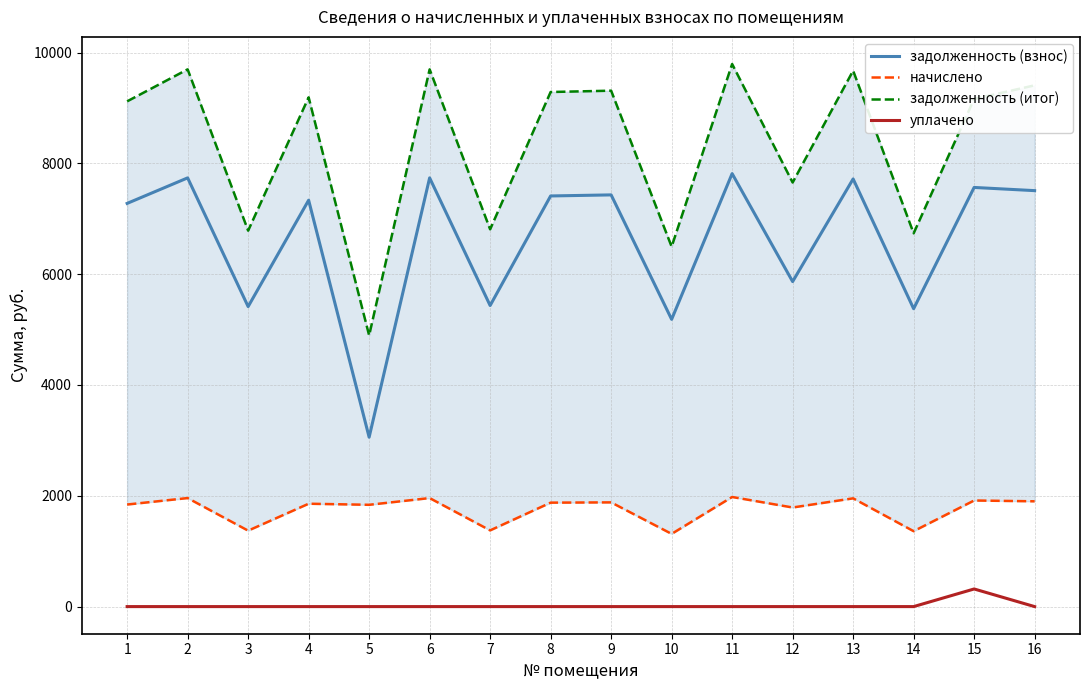

True or false: начислено and уплачено intersect in this chart.

False